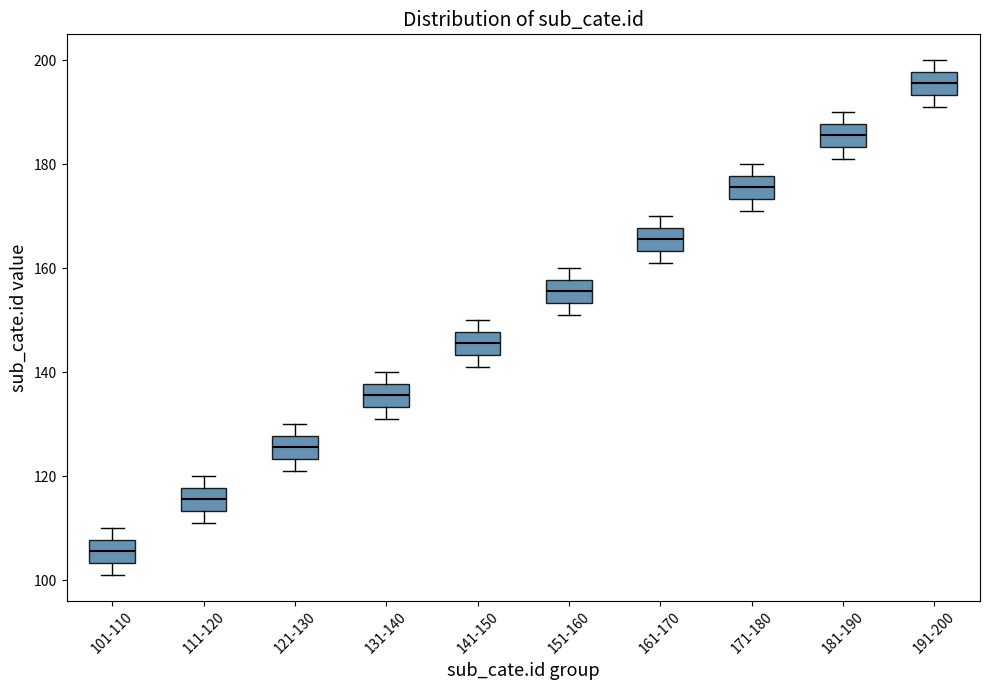

Which box has the highest median line?

191-200